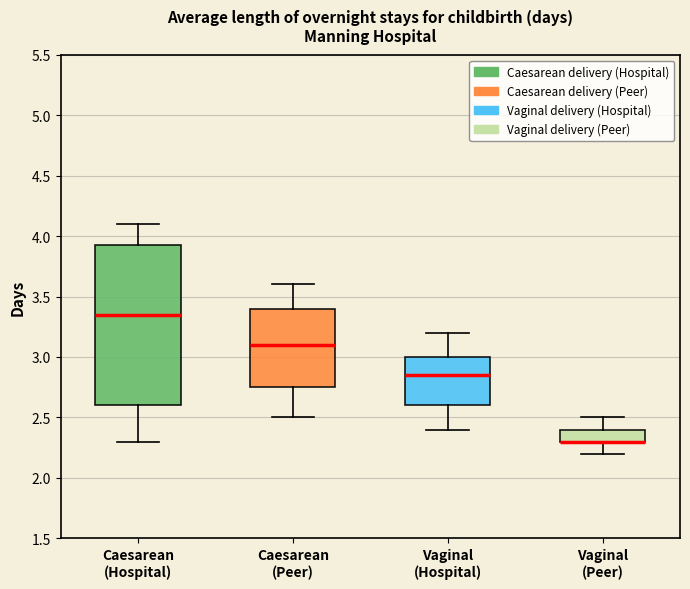

Which box is the tallest, from its lower edge to its upper edge?

Caesarean (Hospital)